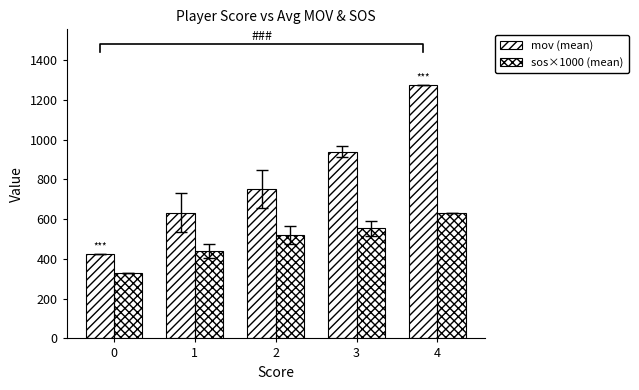

Rank the categories by mov (mean) value from lowest to highest.

0, 1, 2, 3, 4